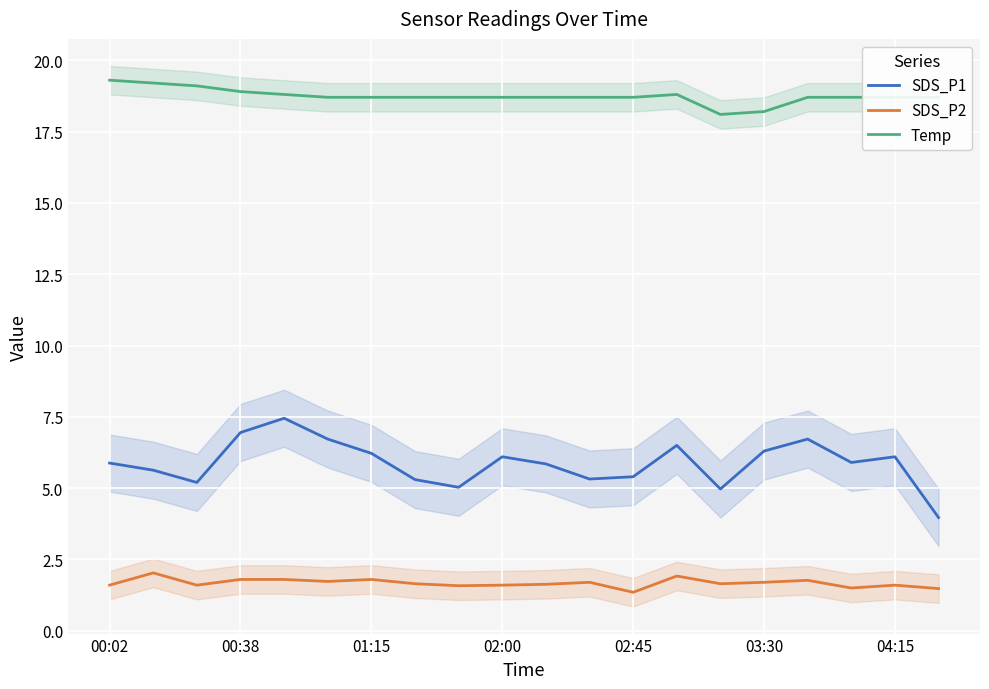

What is the average value of the SDS_P2 series?

1.7